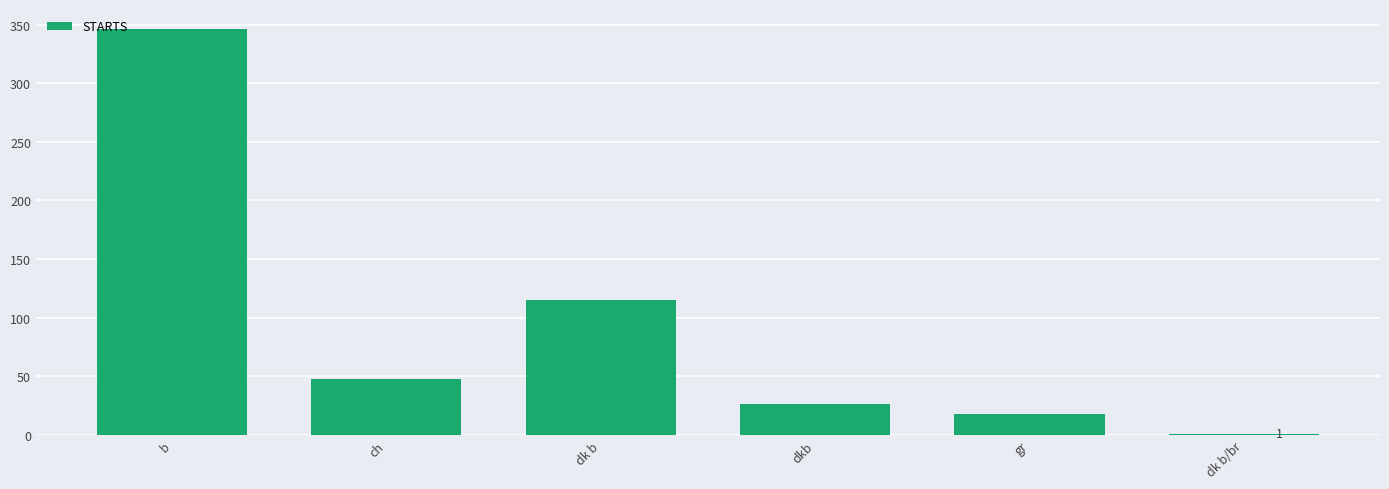

What is the change in value from b to gr?

-328